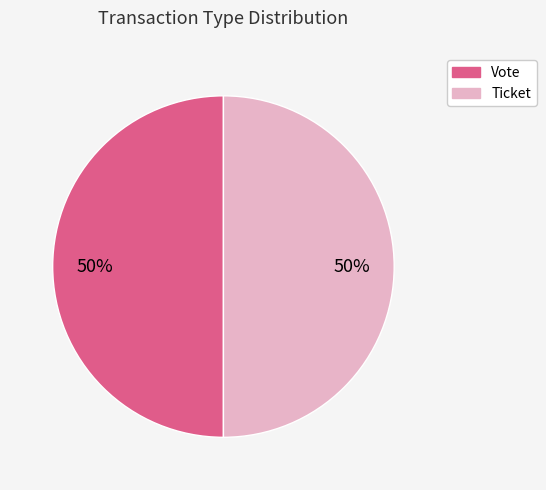

Is it true that Ticket is 36% of the pie?

False